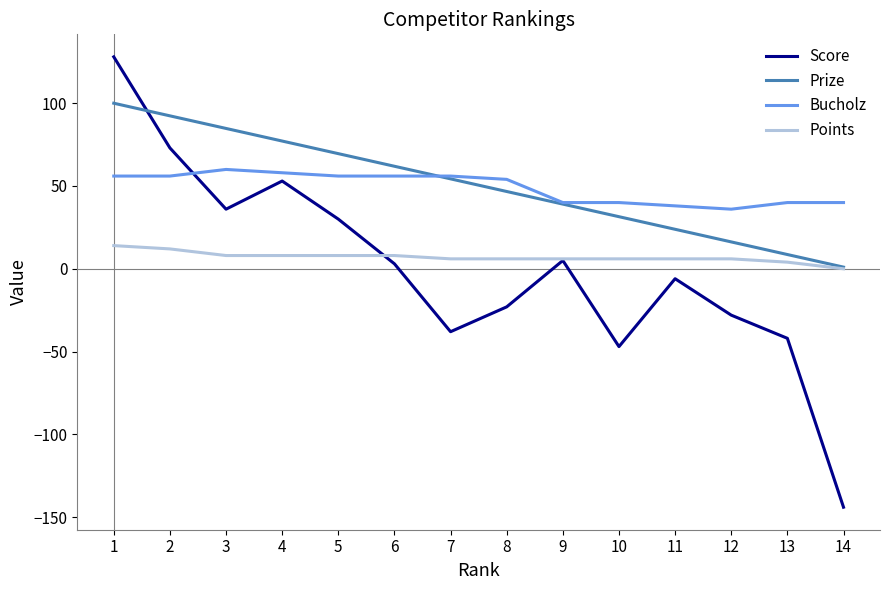

Read the Score value at 14.

-144.0